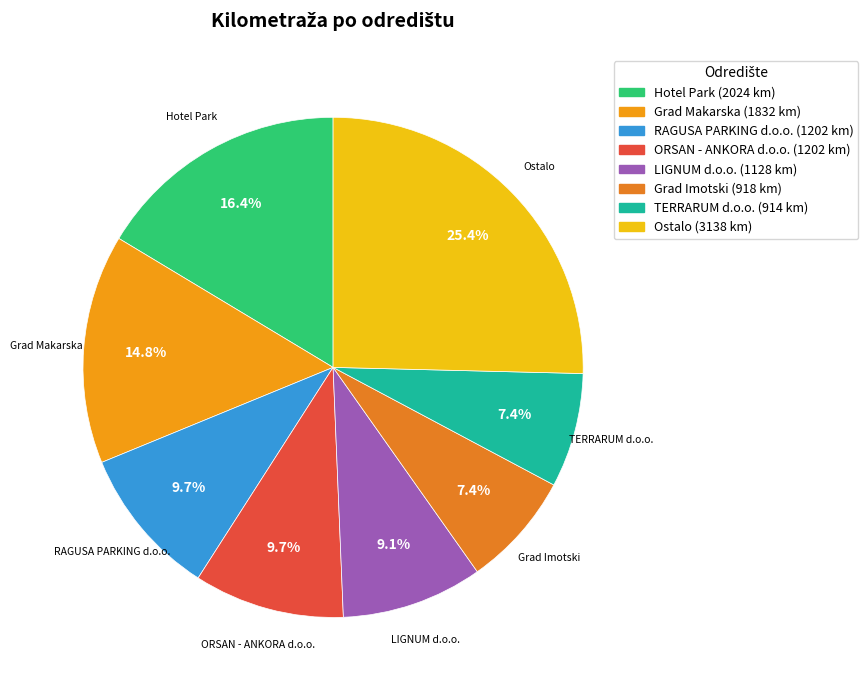

How many slices are in this pie chart?

8